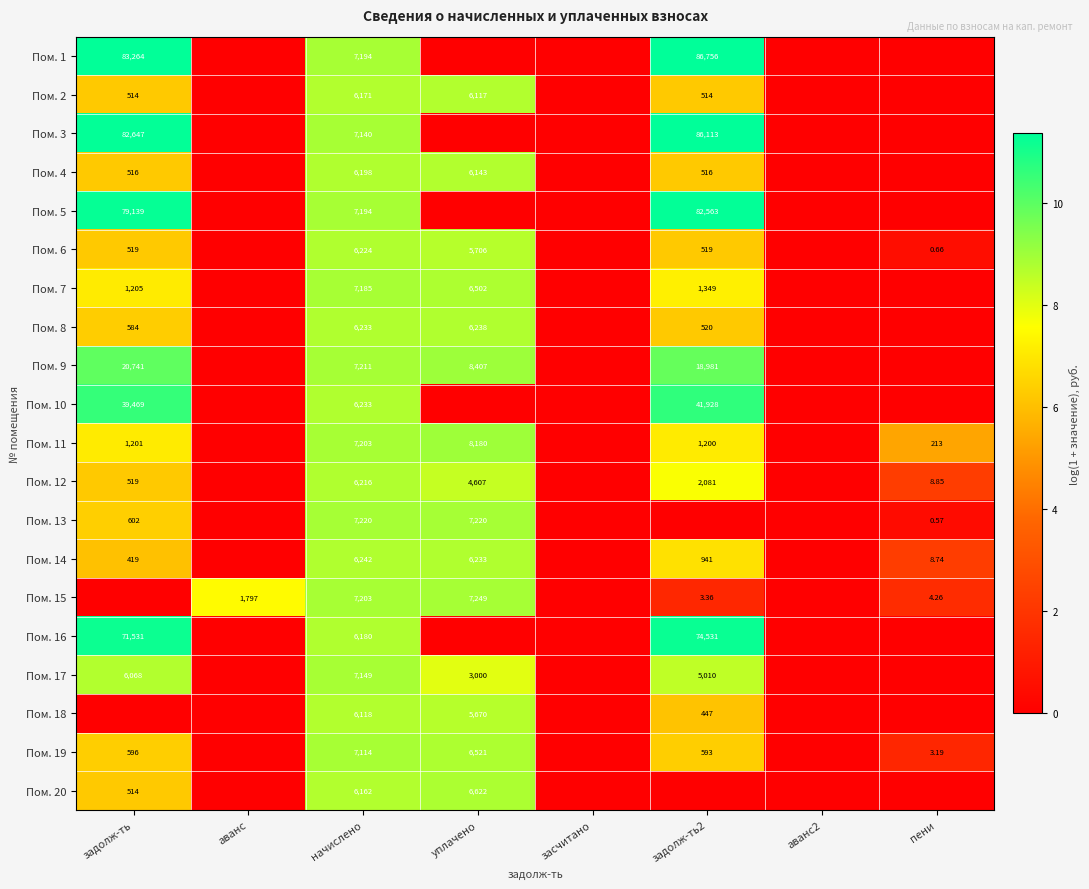

Which category has the highest value across all series?

задолж-ть2